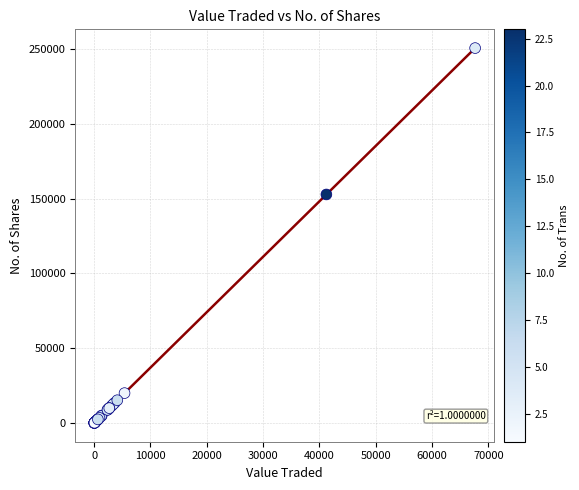

What Y value in the scatter plot is closest to 125286?

152722